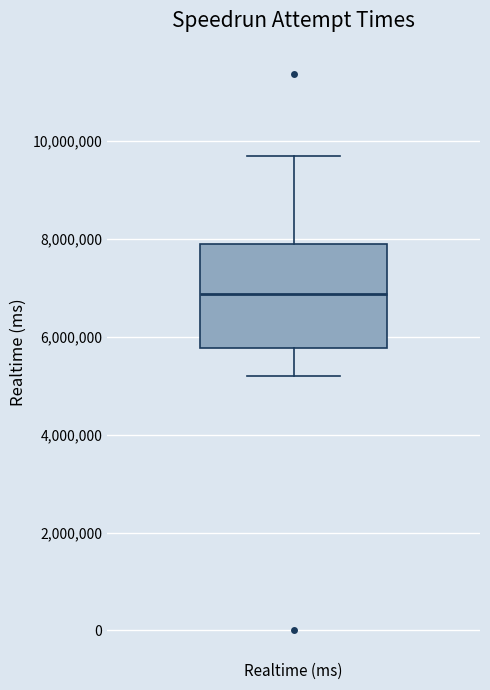

Where is the lower edge of the box for Realtime (ms) on the y-axis? The values are not printed on the chart, so give them approximately, as read against the axis.

5800000